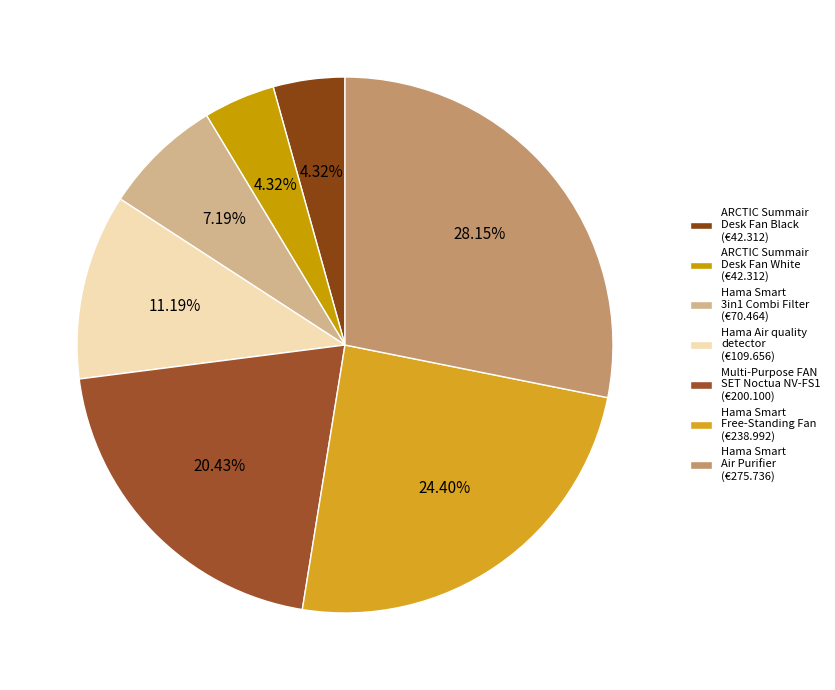

Which has a higher value, ARCTIC Summair Desk Fan White or Multi-Purpose FAN SET Noctua NV-FS1?

Multi-Purpose FAN SET Noctua NV-FS1